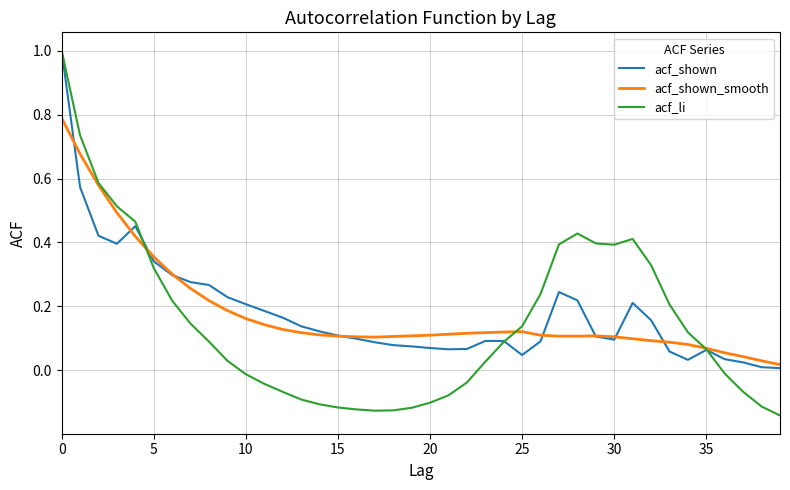

What are all the series names shown in the legend?

acf_shown, acf_shown_smooth, acf_li